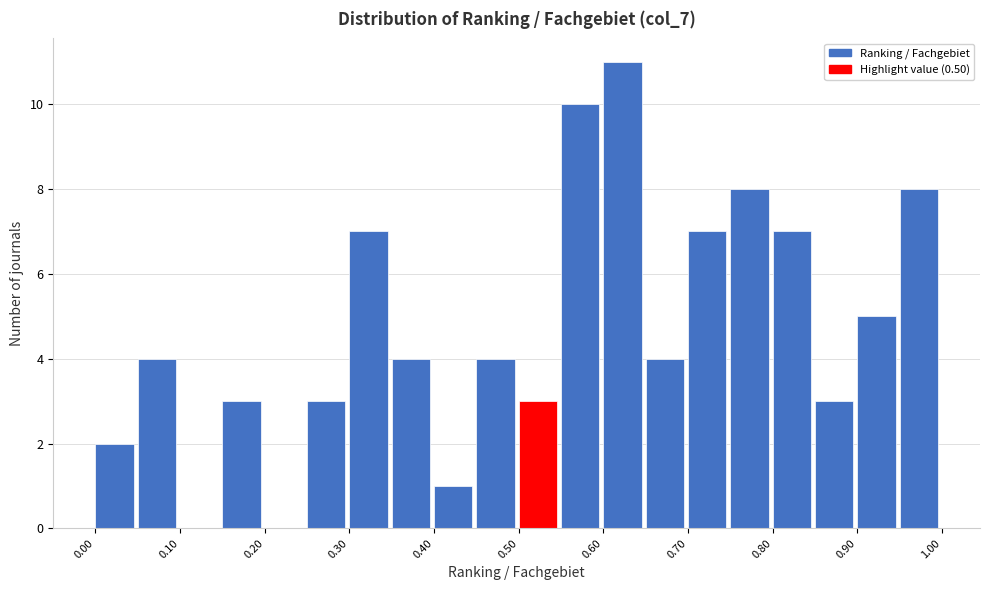

How tall is the bar that spans 0.25 to 0.30 on the x-axis? The values are not printed on the chart, so give them approximately, as read against the axis.

3